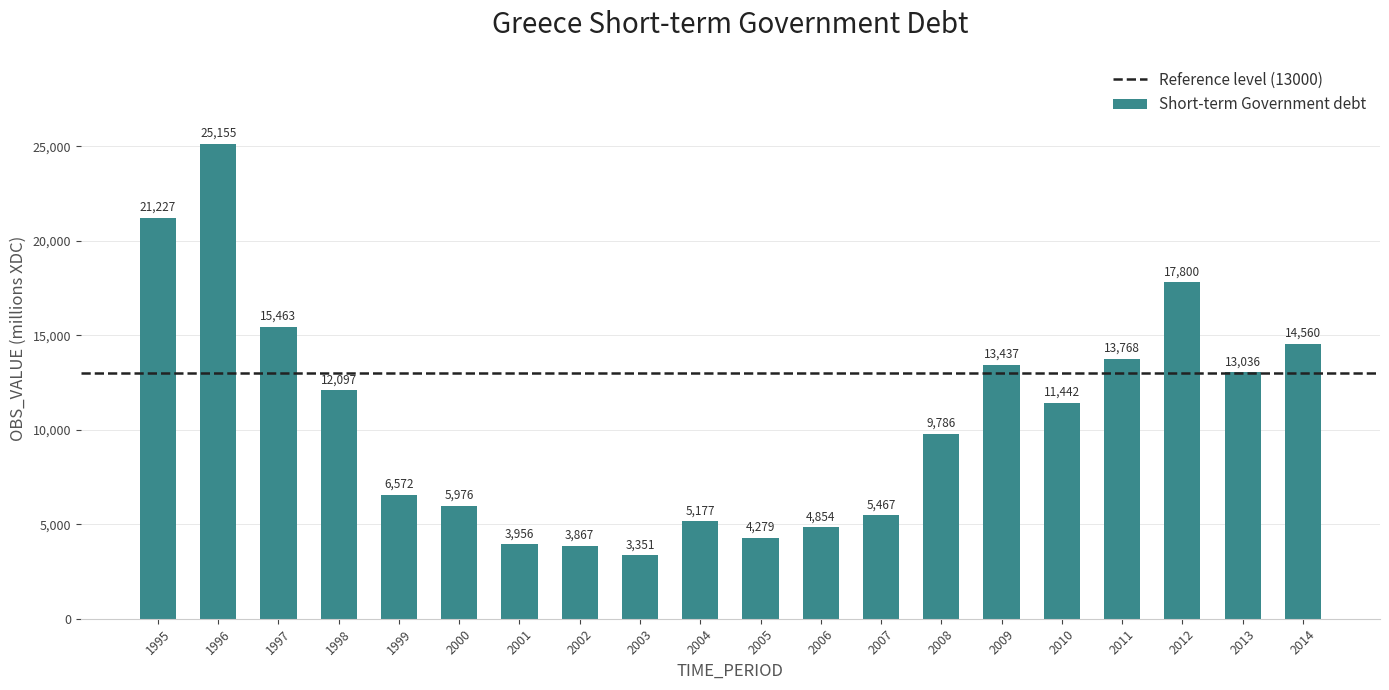

Between 2007 and 1999, which is larger?

1999